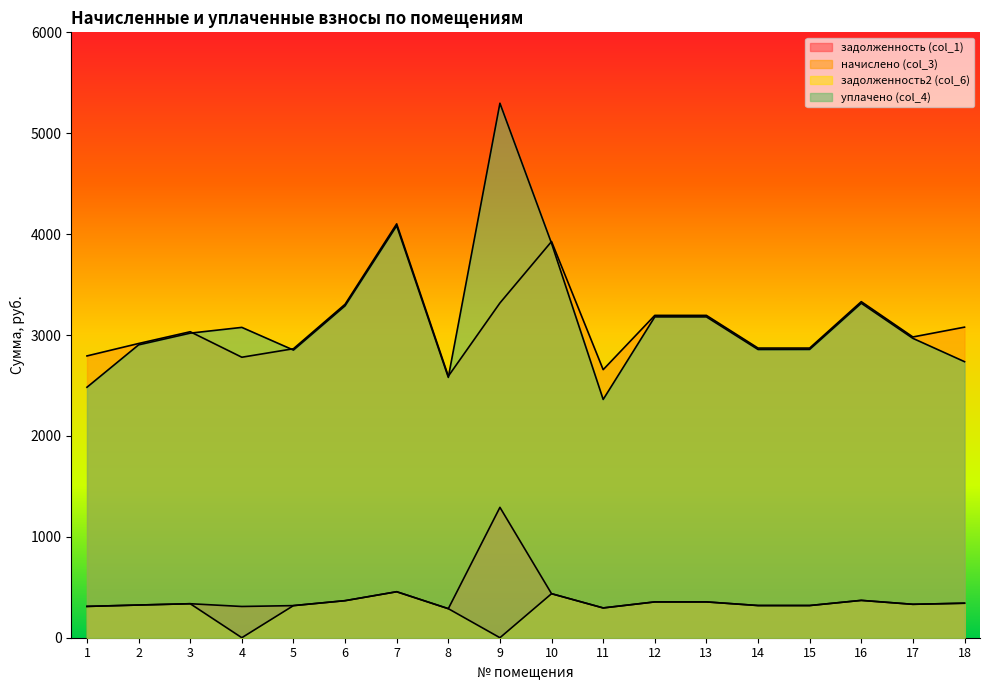

True or false: уплачено (col_4) has more than 2 interior local peaks.

True